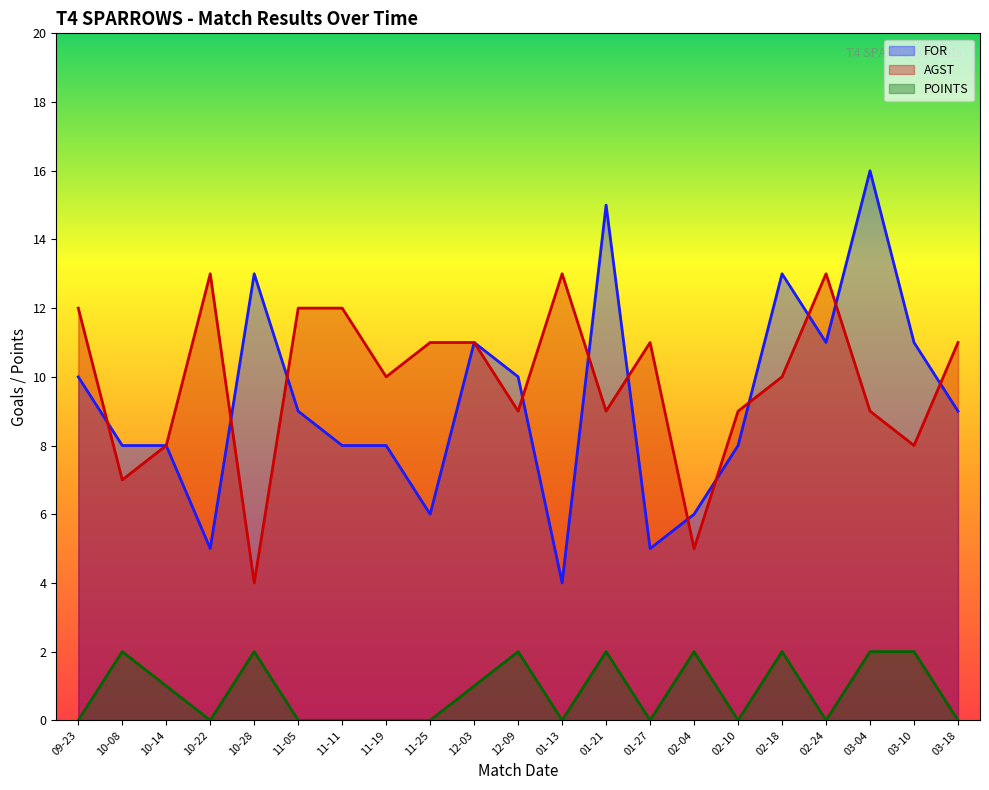

Between 11-25 and 03-18, which series saw the biggest shift?

FOR